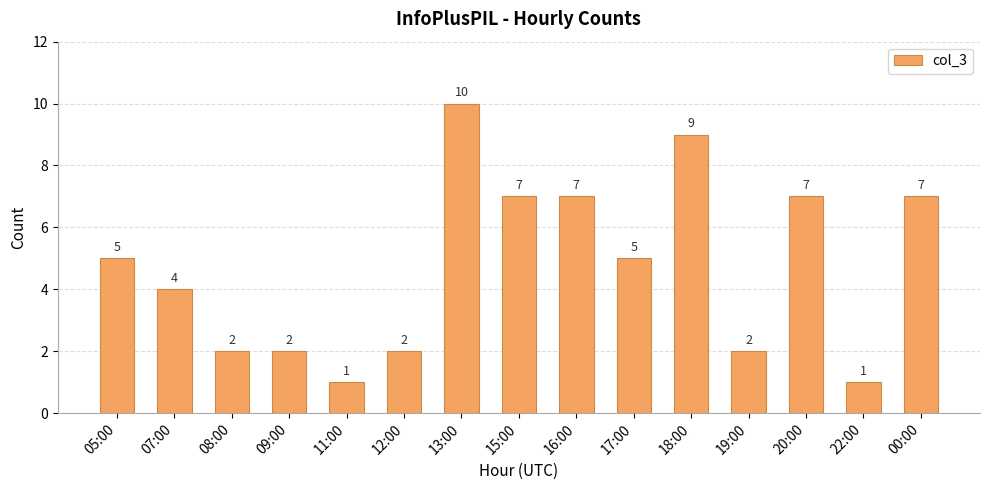

What is the average value?

5